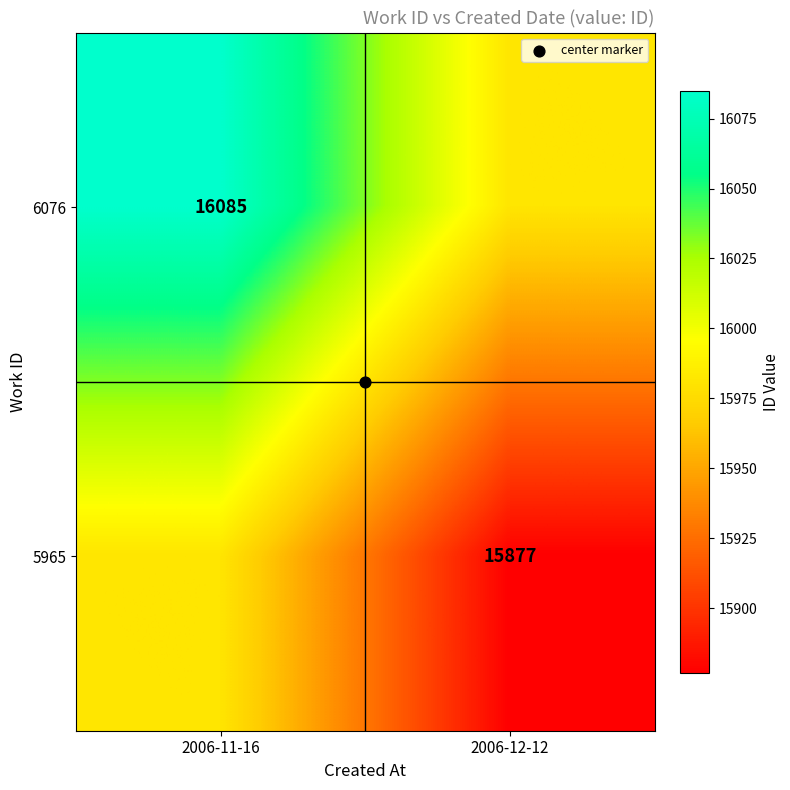

How many series are shown in this chart?

2